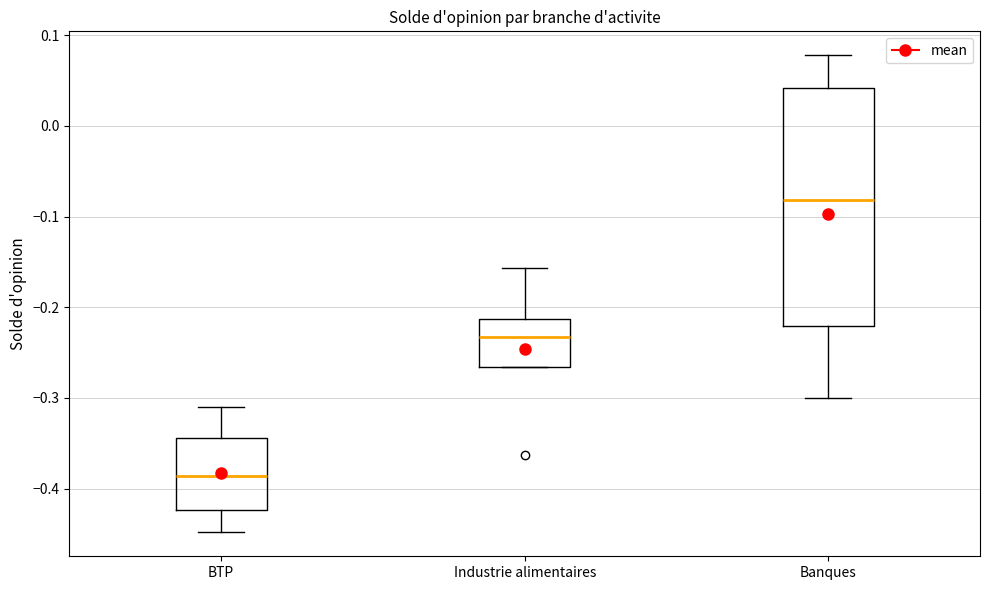

Reading left to right, read every box against the y-axis: the position of its median line, the range the box covers, and the ends of its whiskers. The values are not printed on the chart, so give them approximately, as read against the axis.

BTP: median -0.39, box -0.42 to -0.34, whiskers -0.45 to -0.31
Industrie alimentaires: median -0.23, box -0.27 to -0.21, whiskers -0.27 to -0.16
Banques: median -0.08, box -0.22 to 0.04, whiskers -0.30 to 0.08